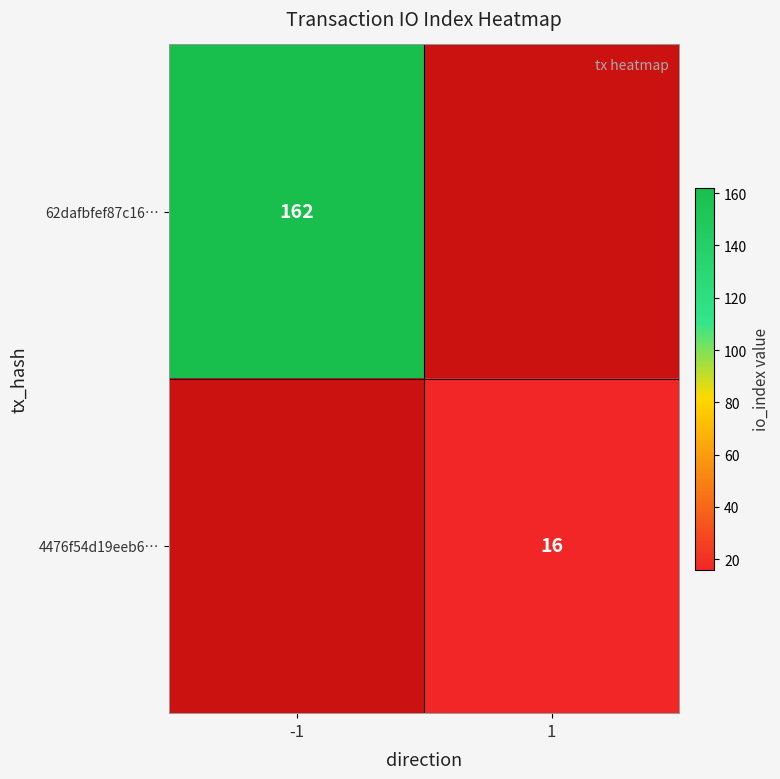

Which has a higher value, 1 or -1?

-1